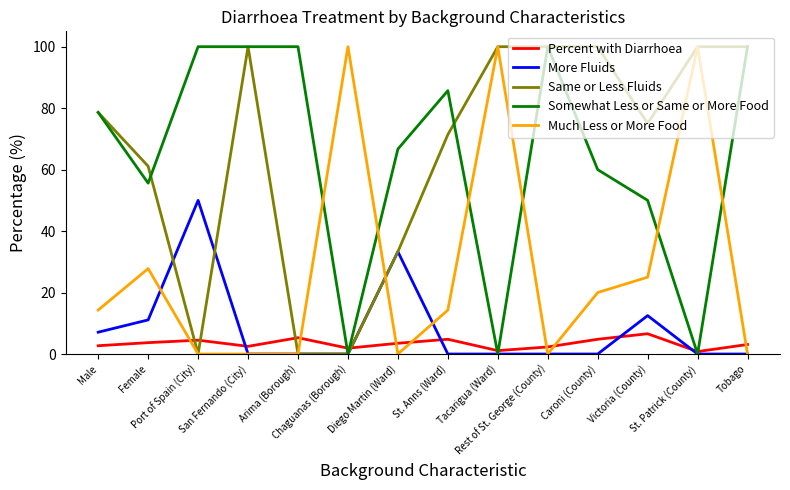

How many intersections are there between Much Less or More Food and Percent with Diarrhoea?

7